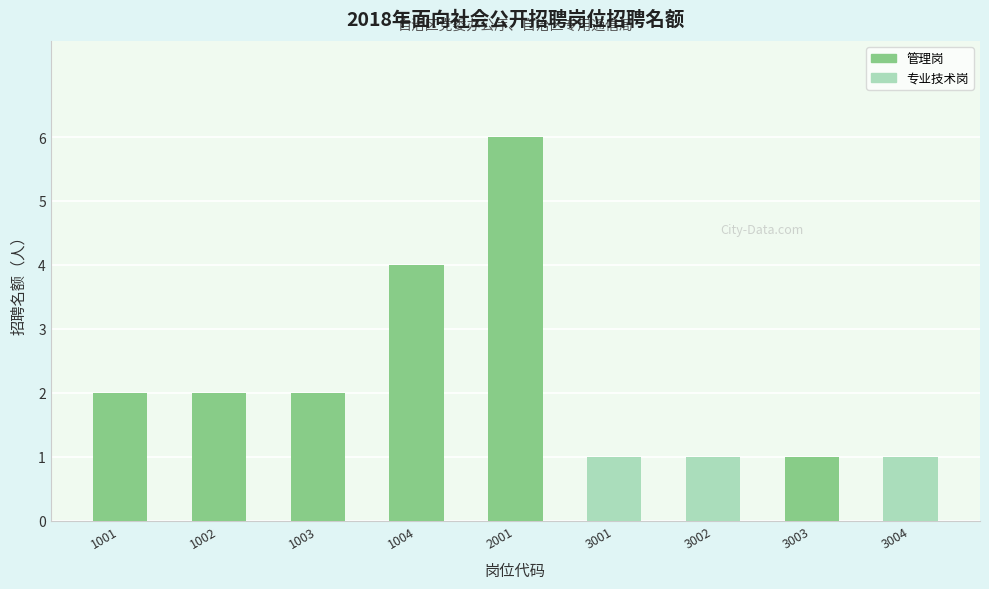

Which label corresponds to the largest value in the chart?

2001